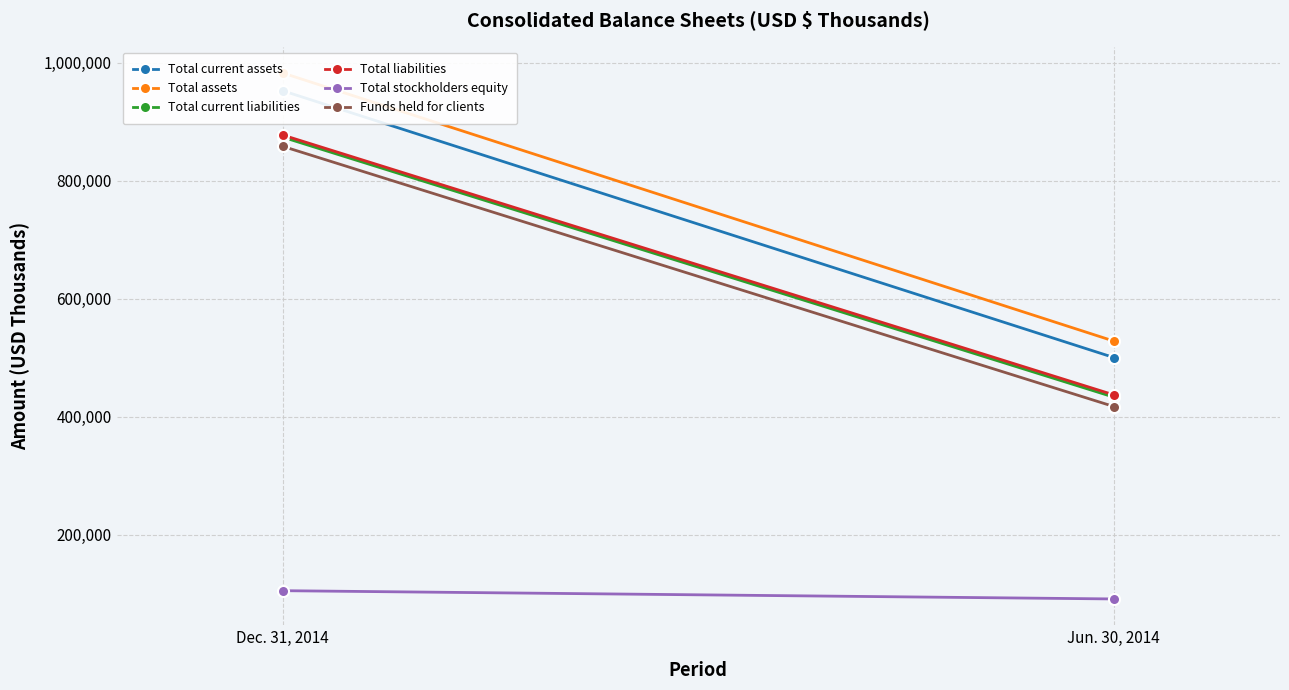

Reading right to left, what are all the values shown in this chart?

Total current assets: 500265	952311
Total assets: 528151	982428
Total current liabilities: 433128	873651
Total liabilities: 437017	877287
Total stockholders equity: 91134	105141
Funds held for clients: 417261	858139